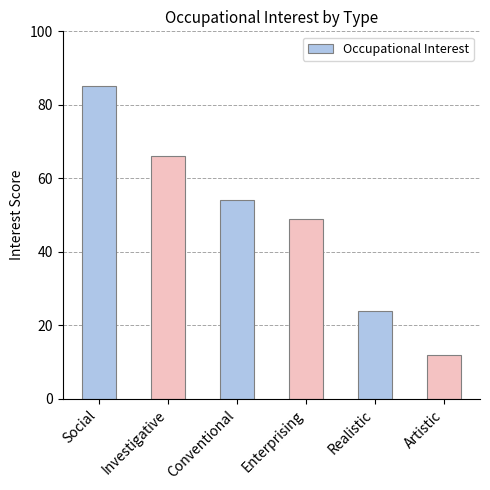

What is the value of the 6th bar from the left?

12